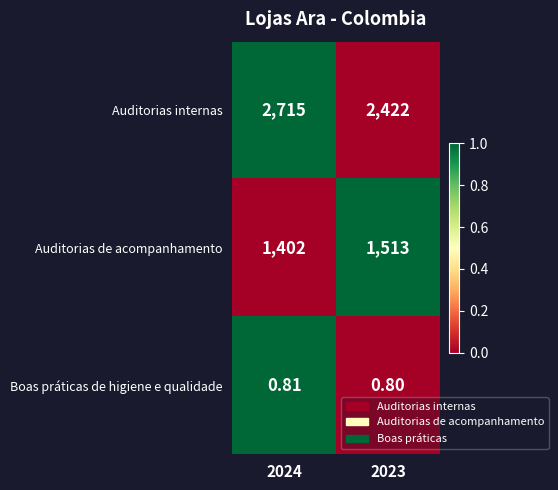

Is the value of Auditorias internas at 2024 greater than the value of Boas práticas de higiene e qualidade at 2023?

Yes